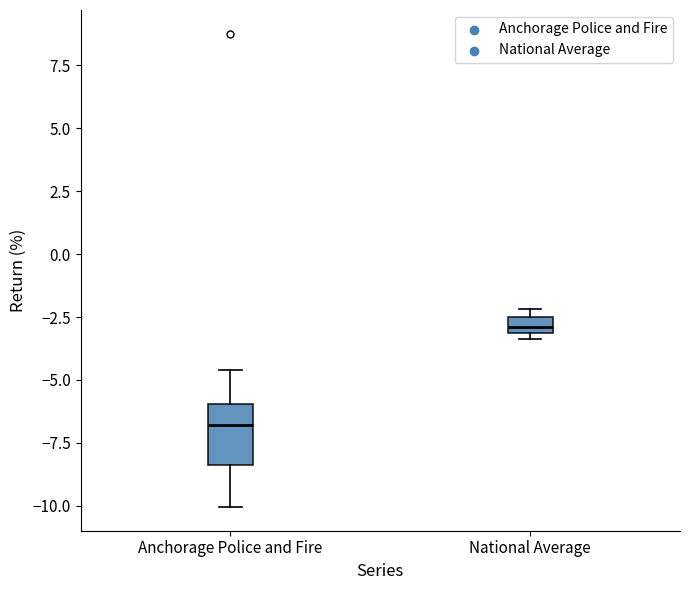

Which box's median line is the lowest?

Anchorage Police and Fire